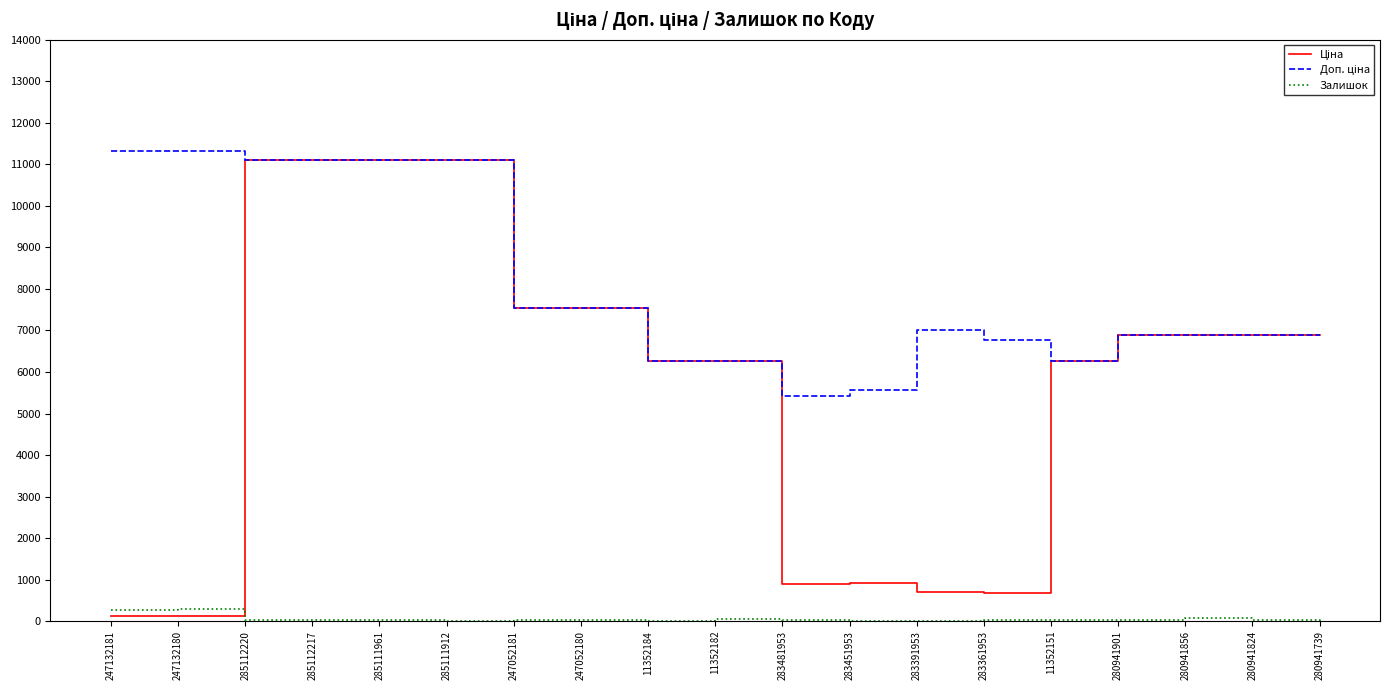

What is the highest value of the Залишок series?

290.0